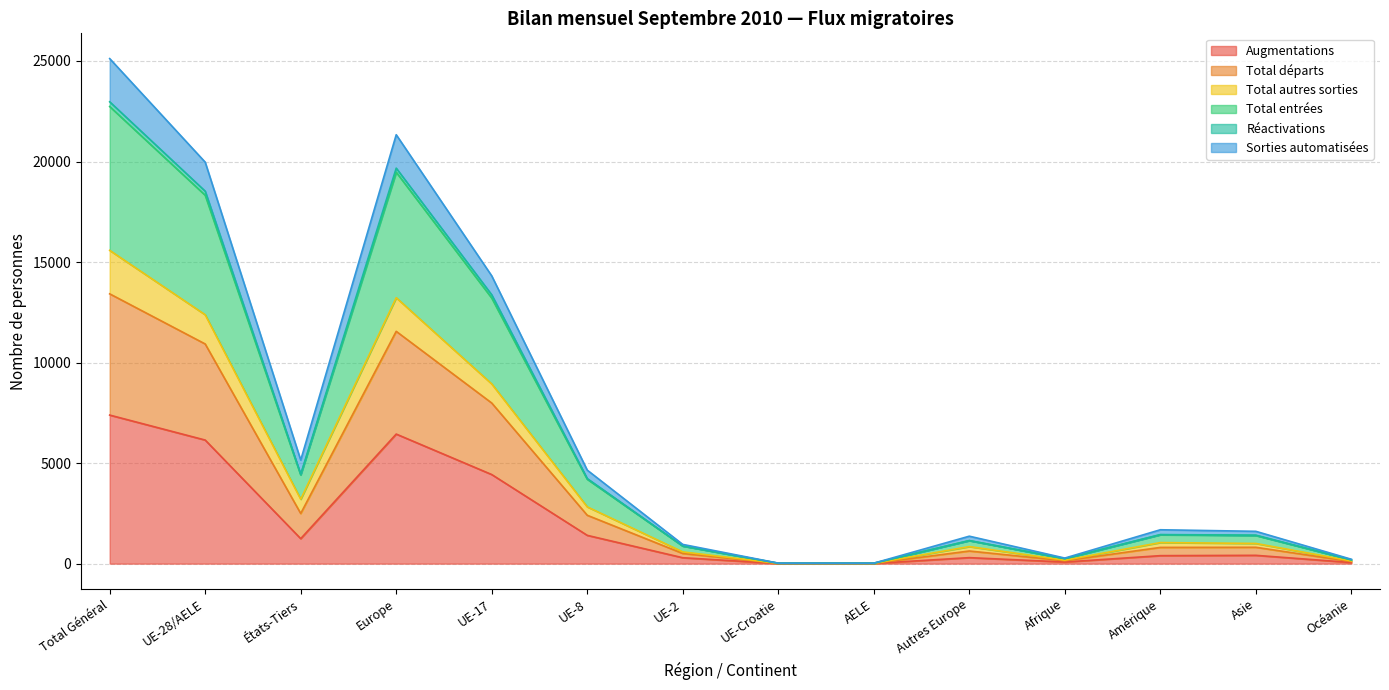

At which label does Augmentations reach its peak?

Total Général